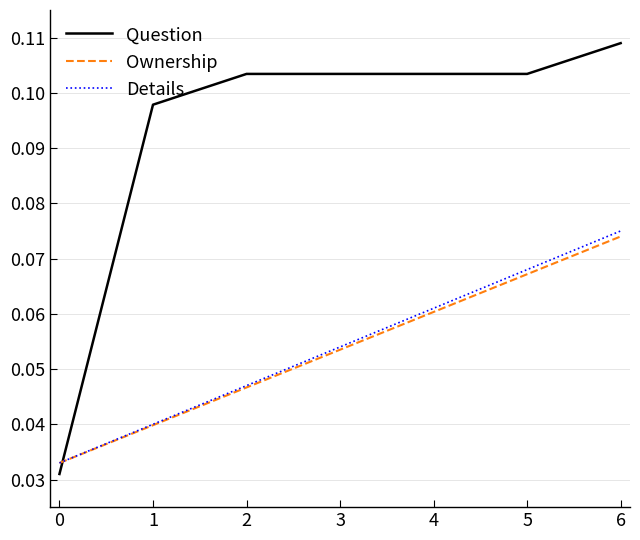

How many intersections are there between Details and Question?

1